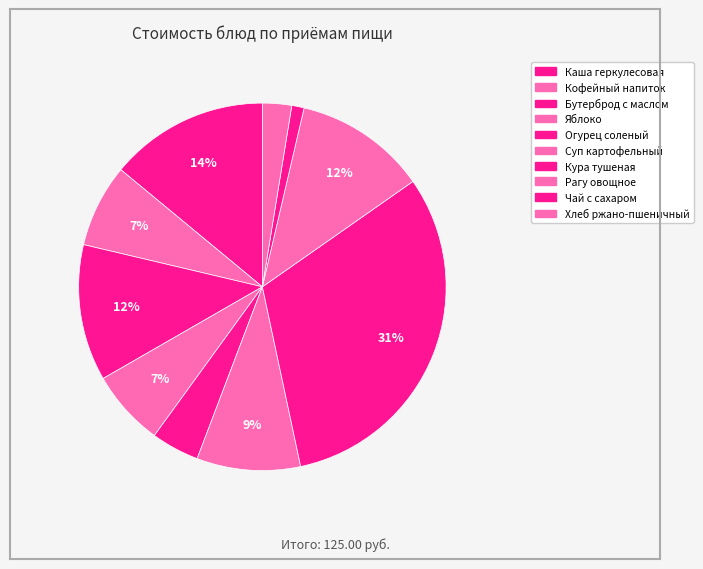

Does Рагу овощное account for over 50% of the chart?

No